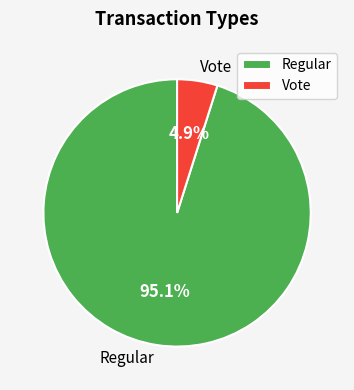

To the nearest percent, what is the average slice percentage?

50%